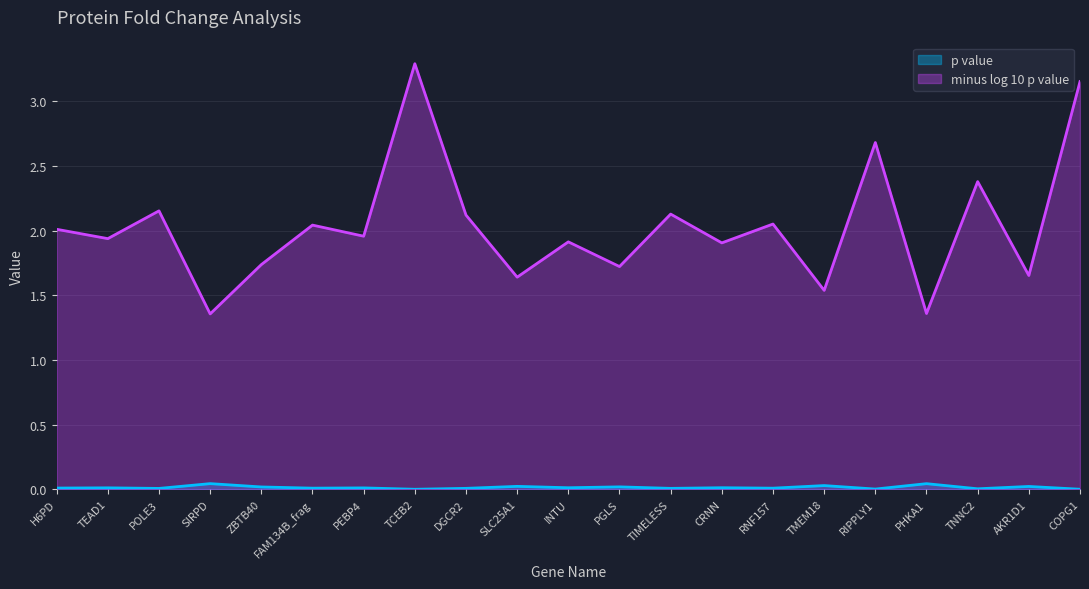

True or false: p value has more than 1 interior local peaks.

True